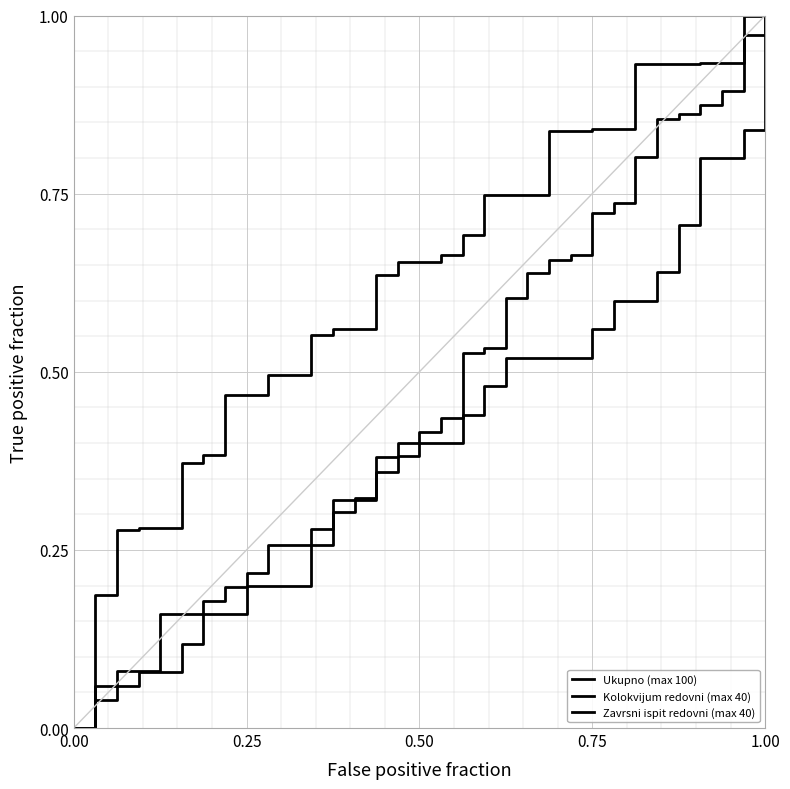

Is this an area chart (filled region under the line)?

No